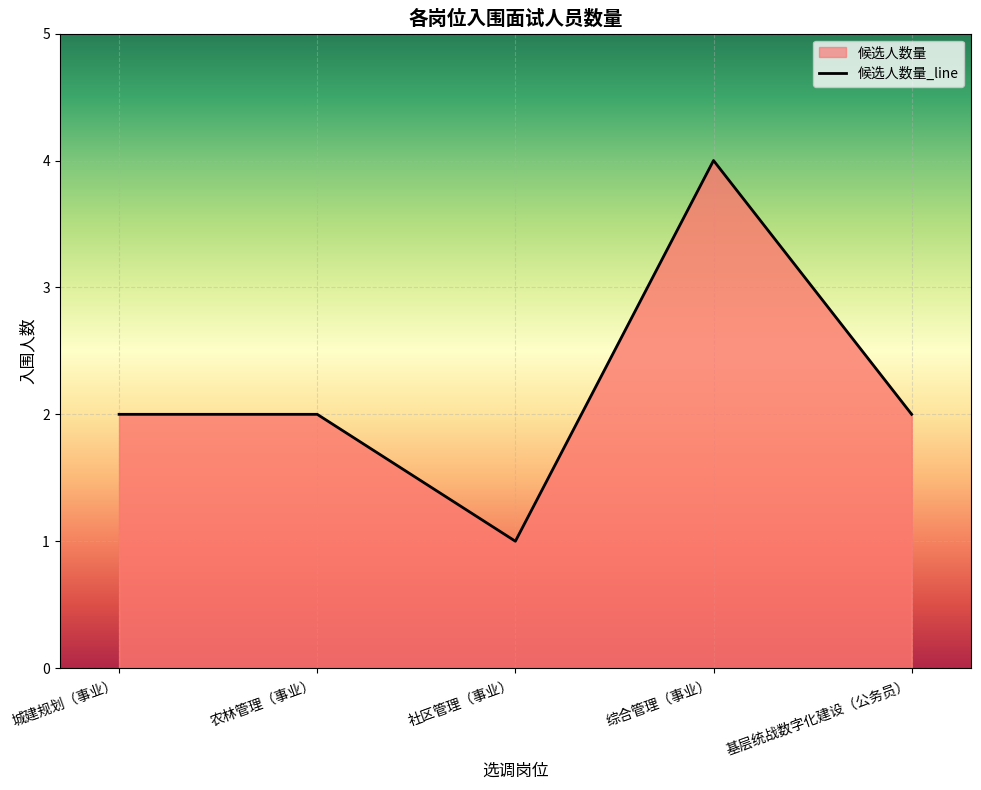

How many points are lower than both their immediate neighbors (excluding endpoints)?

1